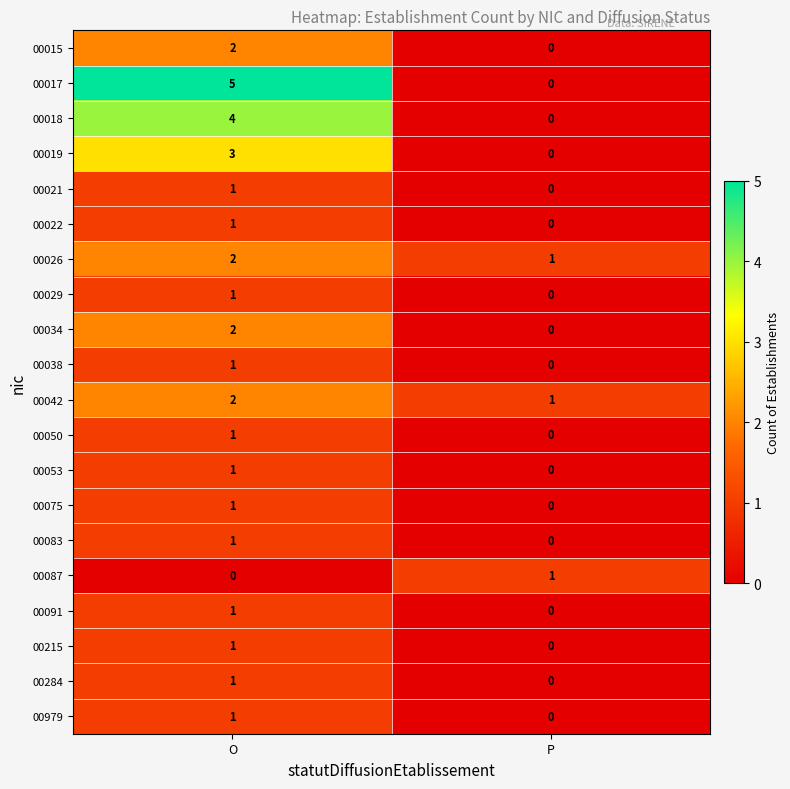

True or false: 00075 has a value of 1 at P.

False